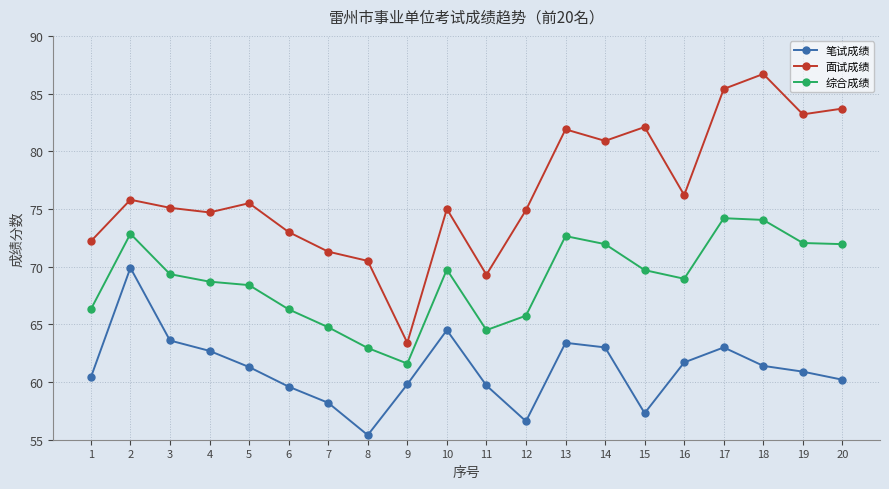

What is the sum of all 综合成绩 values?

1376.7